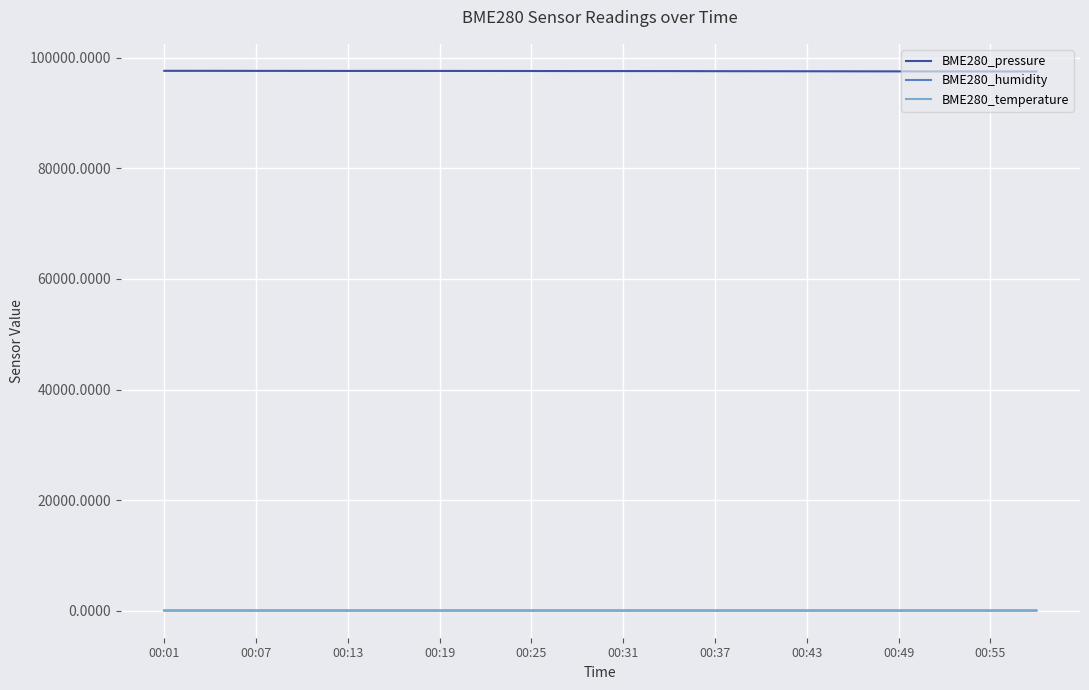

What is the greatest value displayed?

97615.4